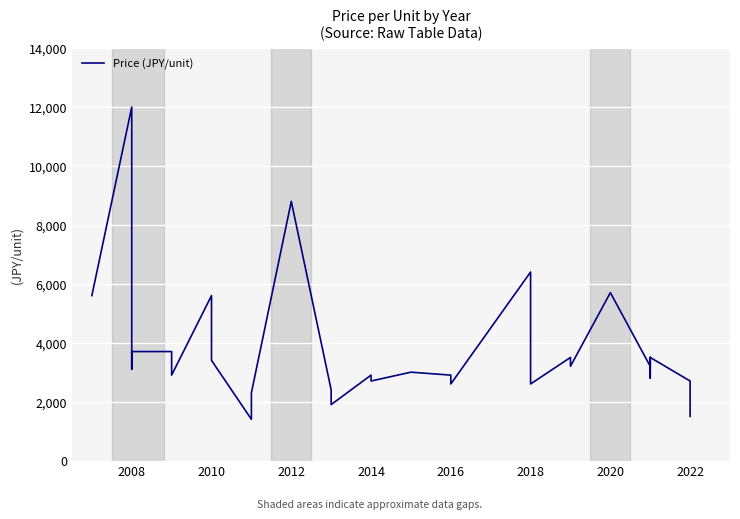

Reading right to left, list all the values displayed in this chart.

1500	2700	3500	3200	2800	3000	3500	3200	5700	3200	3500	2600	3200	6400	2600	2900	3000	2700	2800	2900	1900	2200	2400	8800	2300	1400	3400	3500	5600	2900	3200	3400	3700	3700	3100	12000	5600